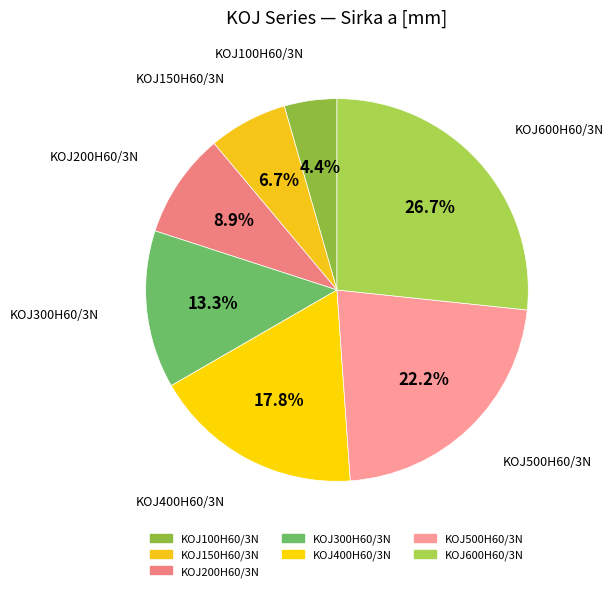

Is there a majority slice in this chart?

No